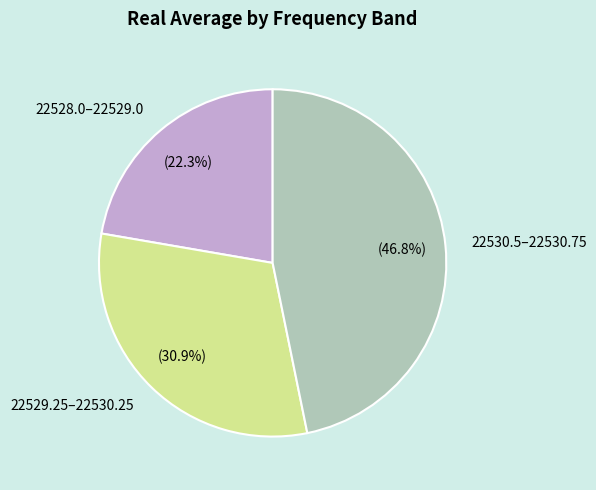

What percentage do 22530.5–22530.75 and 22529.25–22530.25 together represent?

77.7%